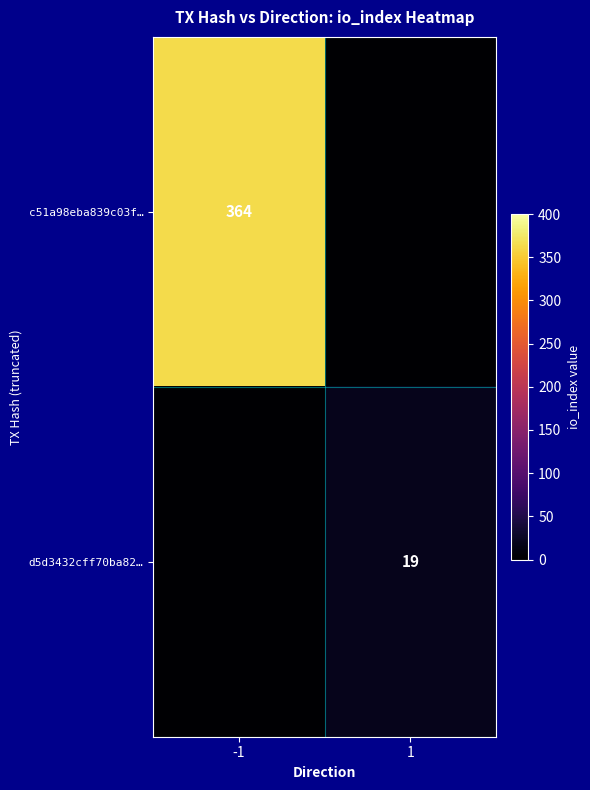

The value of d5d3432cff70ba82… at 1 is 19. True or false?

True